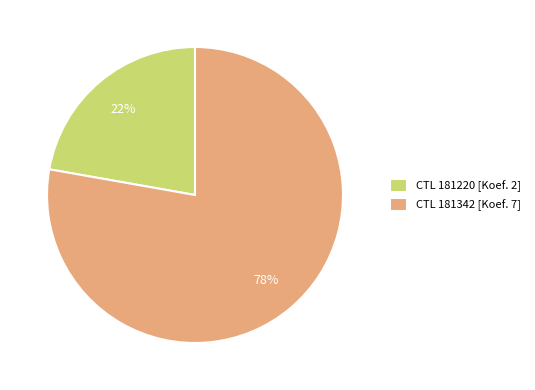

Does any single category account for the majority?

Yes